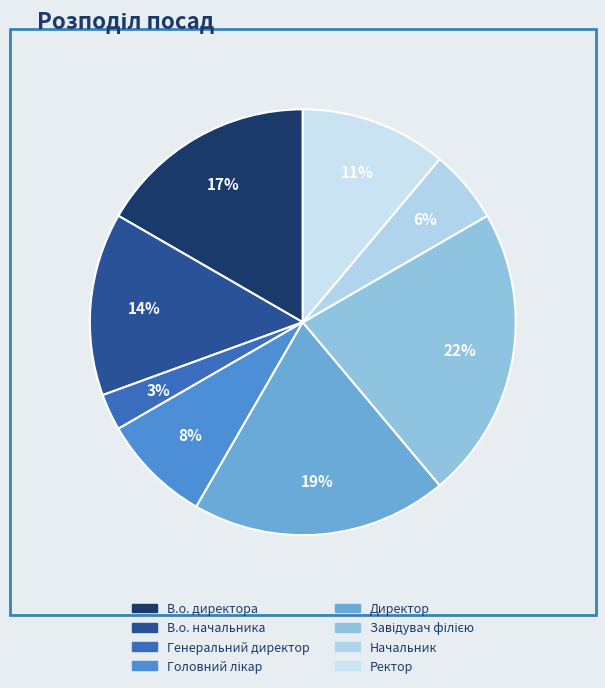

To the nearest percent, what is the combined percentage of Директор and Начальник?

25%